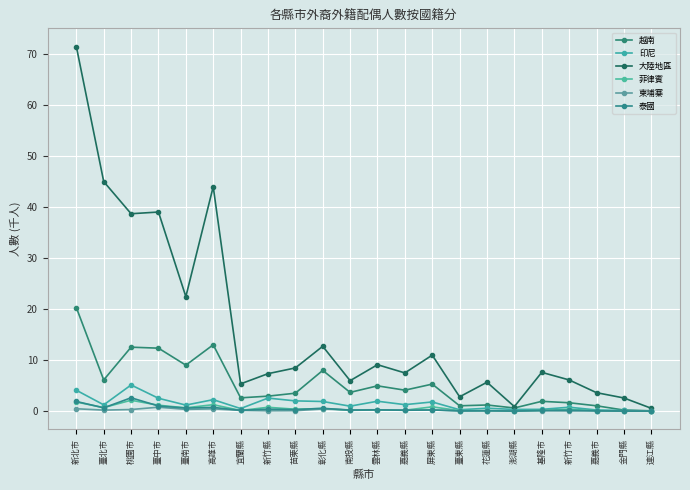

Where do 泰國 and 柬埔寨 first cross each other?

彰化縣 and 南投縣